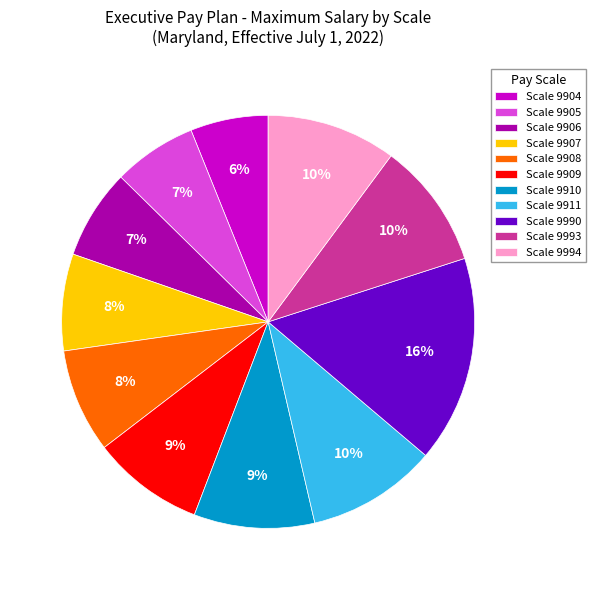

To the nearest percent, what is the average slice percentage?

9%